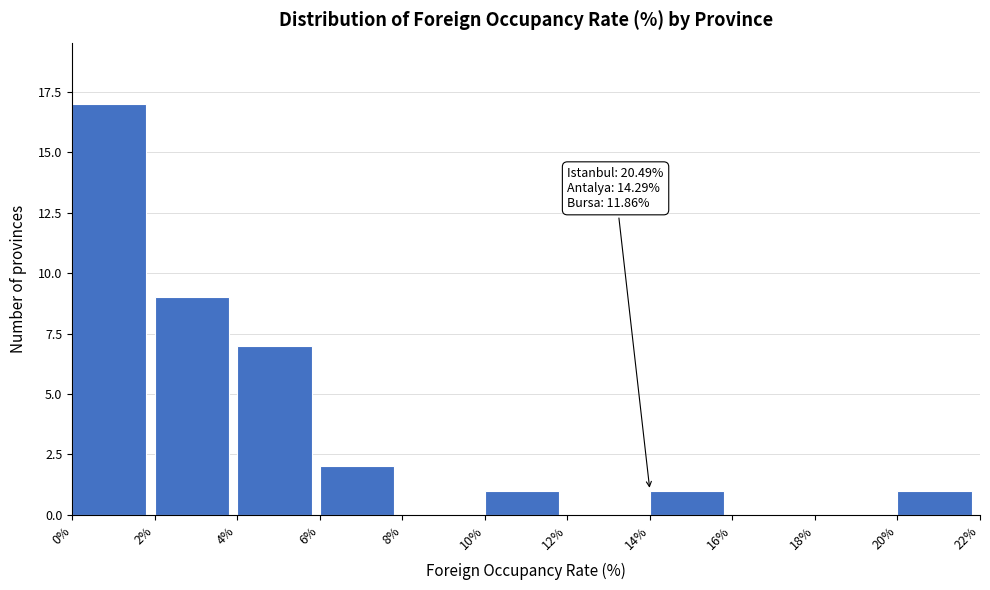

Over which range of the x-axis is the bar tallest?

0% to 2%